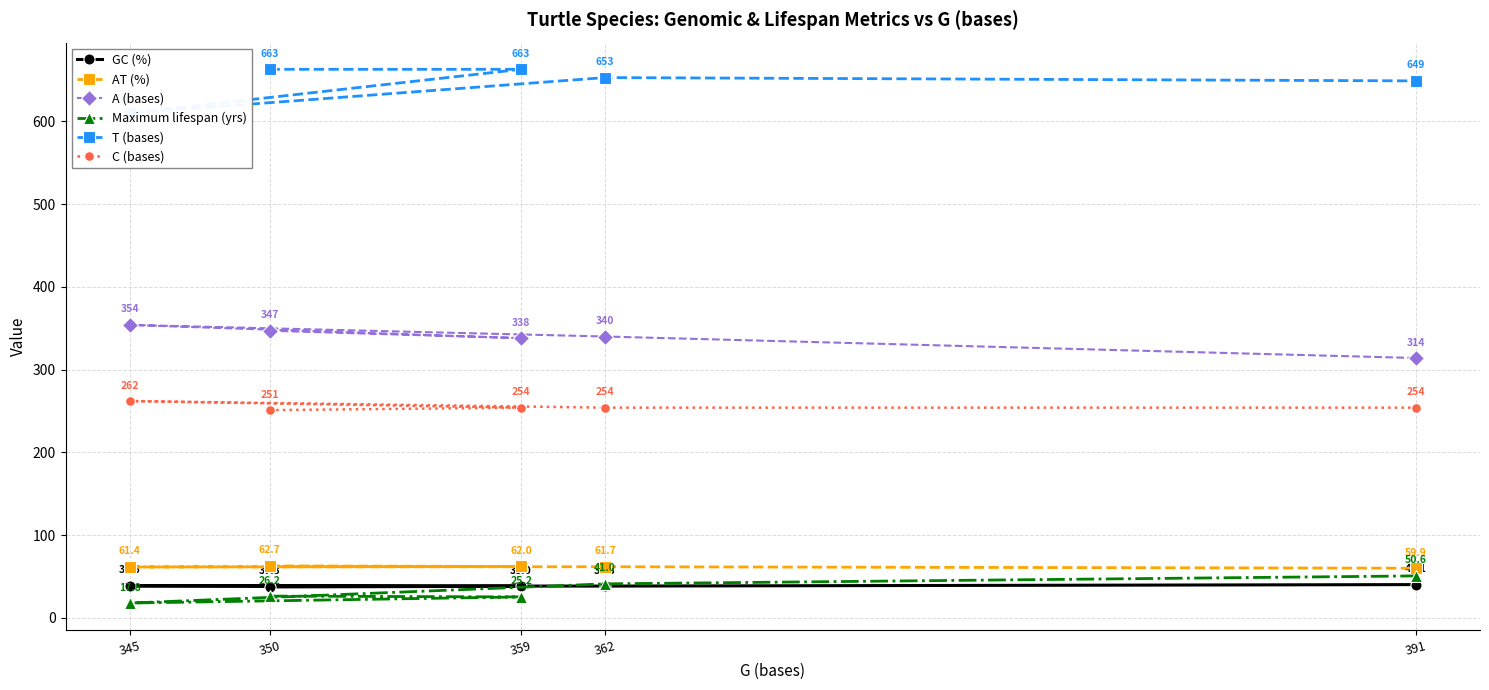

Which series changed the most between 362 and 391?

A (bases)